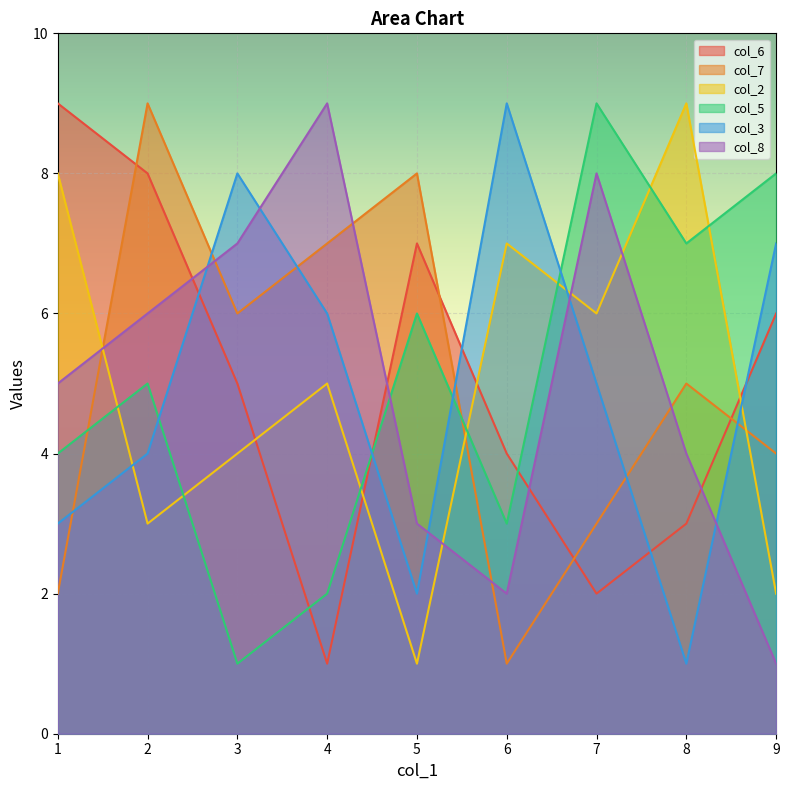

What are all the series names shown in the legend?

col_6, col_7, col_2, col_5, col_3, col_8